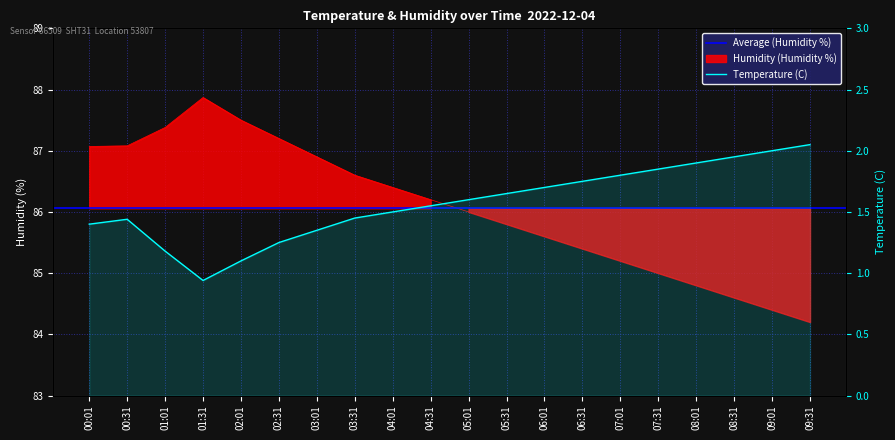

Read the temperature value at 07:01.

1.8